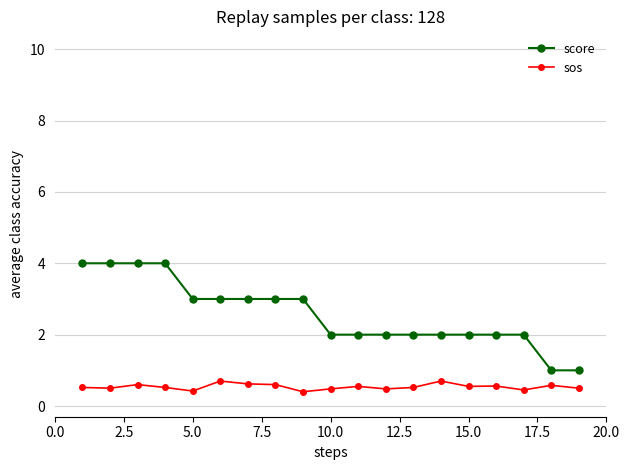

How many series are shown in this chart?

2